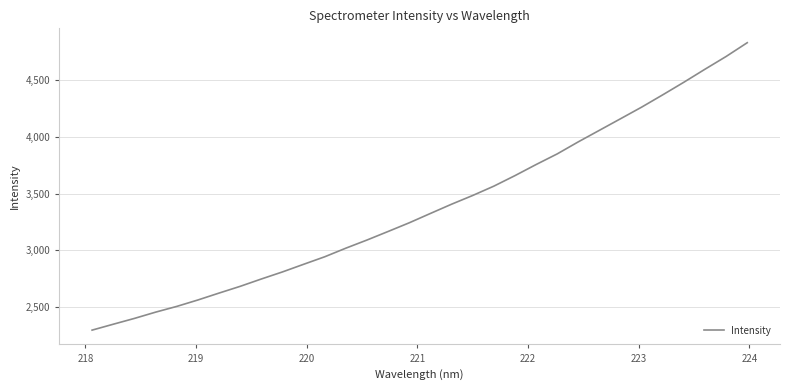

What is the minimum value shown in the chart?

2296.1